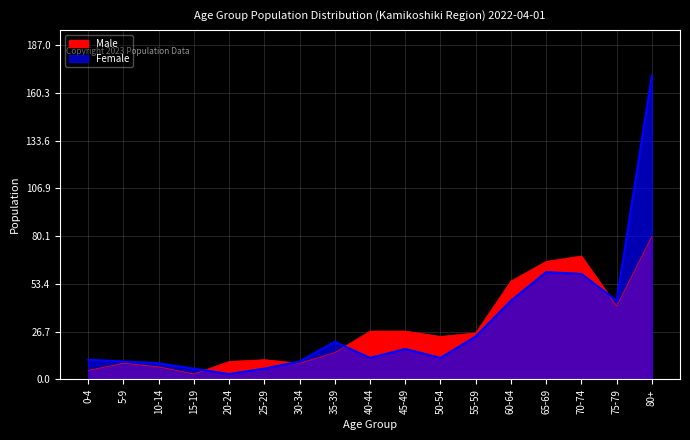

Which label corresponds to the smallest value in the chart?

15-19